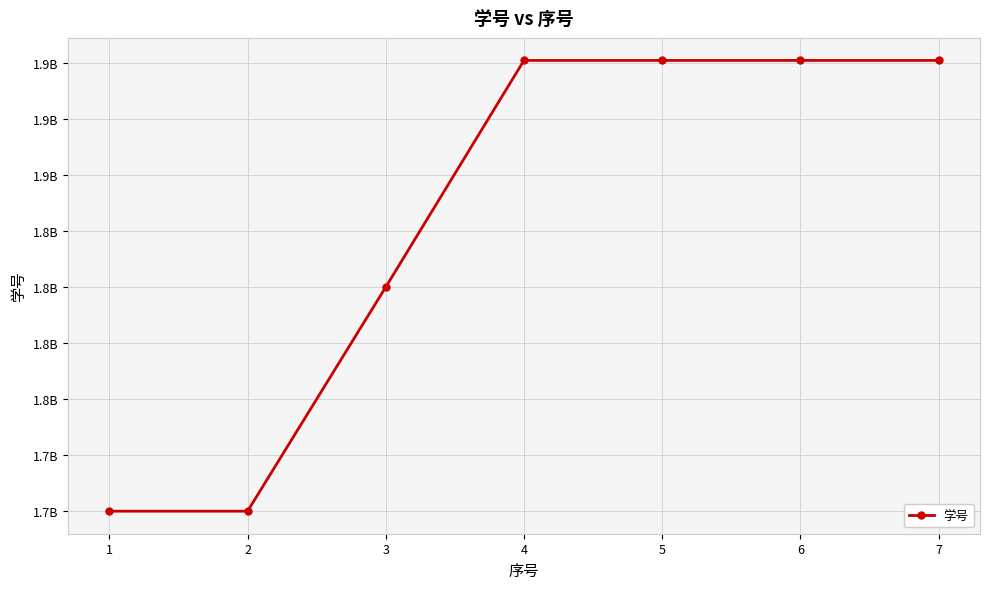

What is the approximate value at 6, to the nearest 10?

1901213890